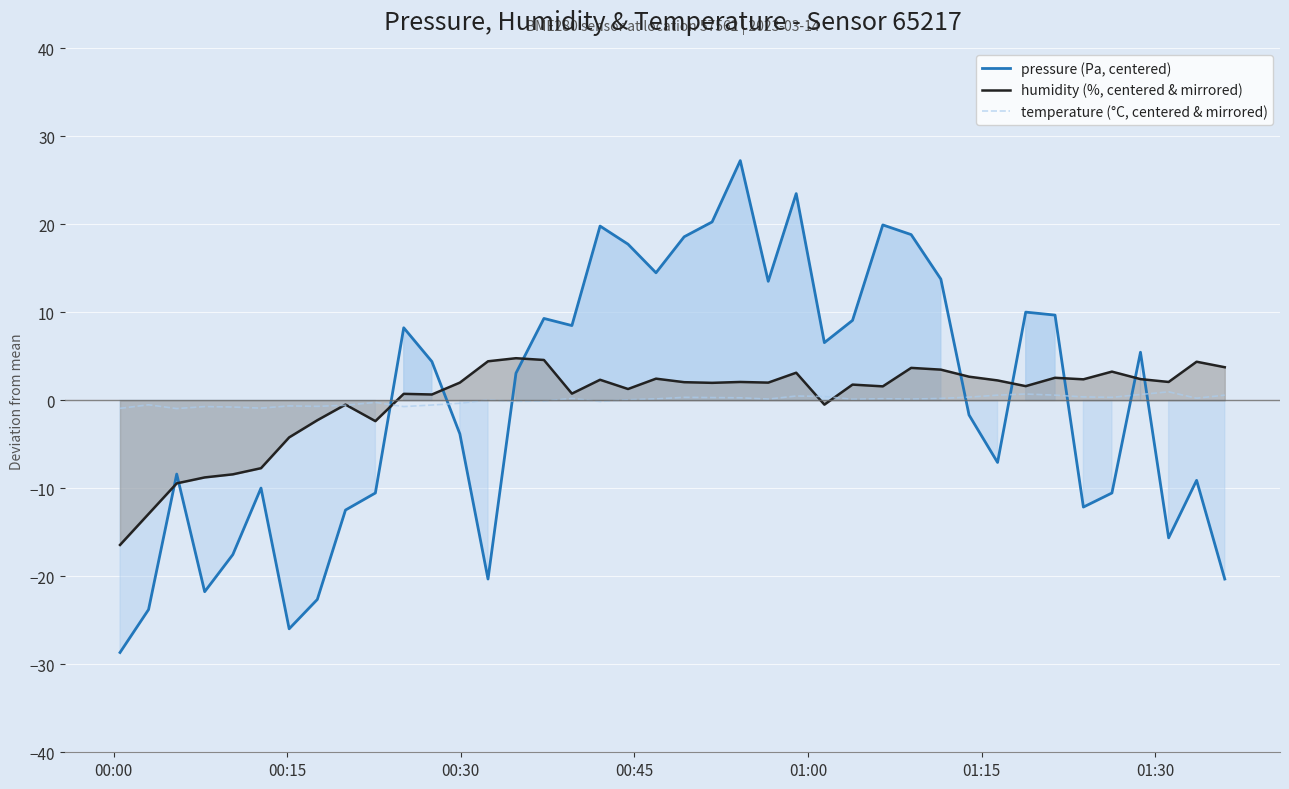

Which series ends up on top after the final intersection of temperature (°C, centered & mirrored) and pressure (Pa, centered)?

temperature (°C, centered & mirrored)